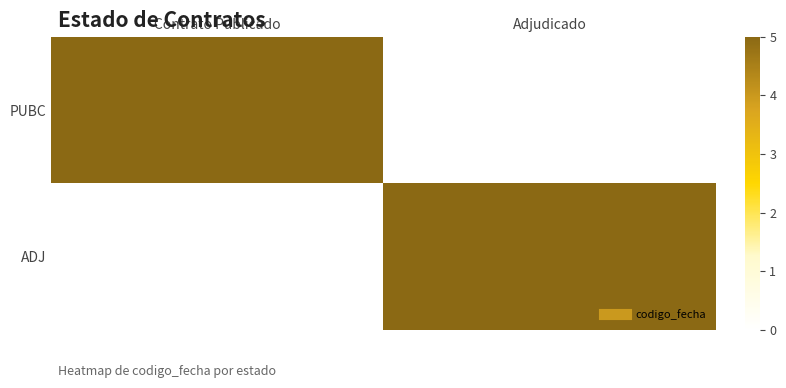

Which series changed the most between Contrato Publicado and Adjudicado?

PUBC